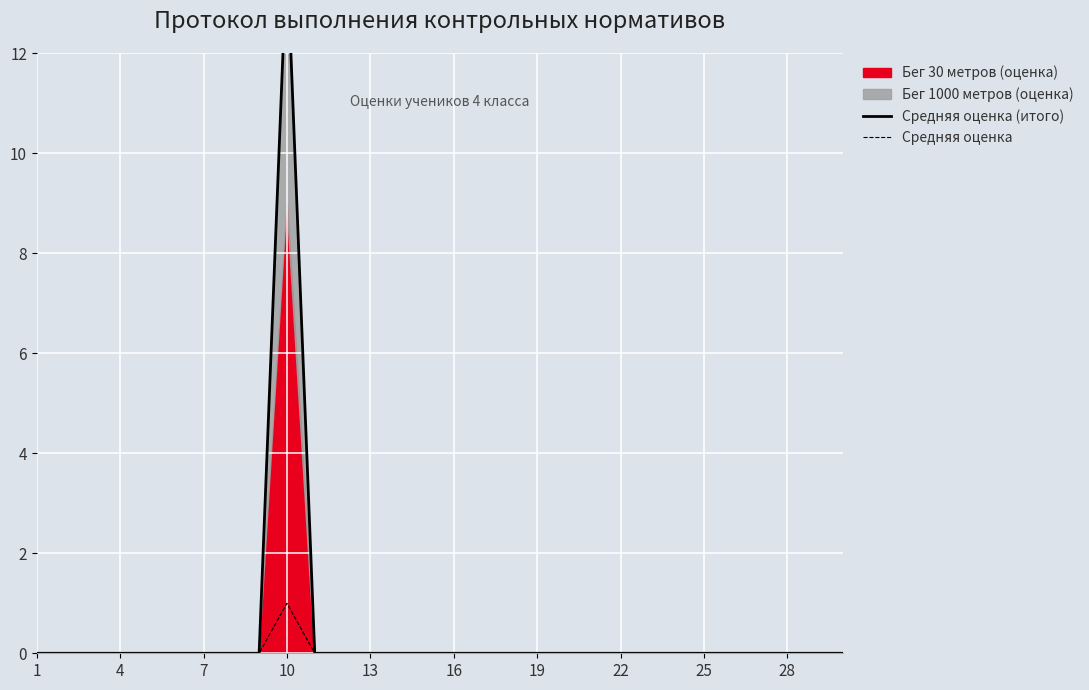

How many values in Средняя оценка are above zero?

1